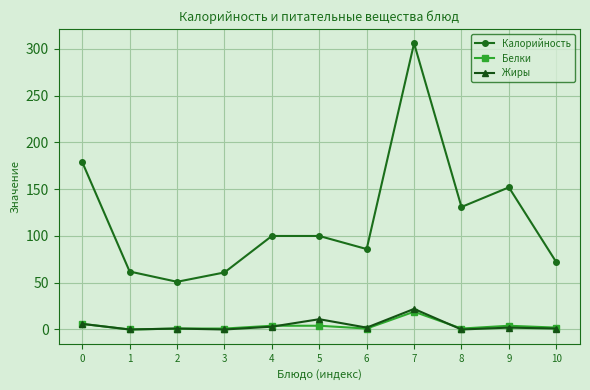

Does the chart have visible grid lines?

Yes